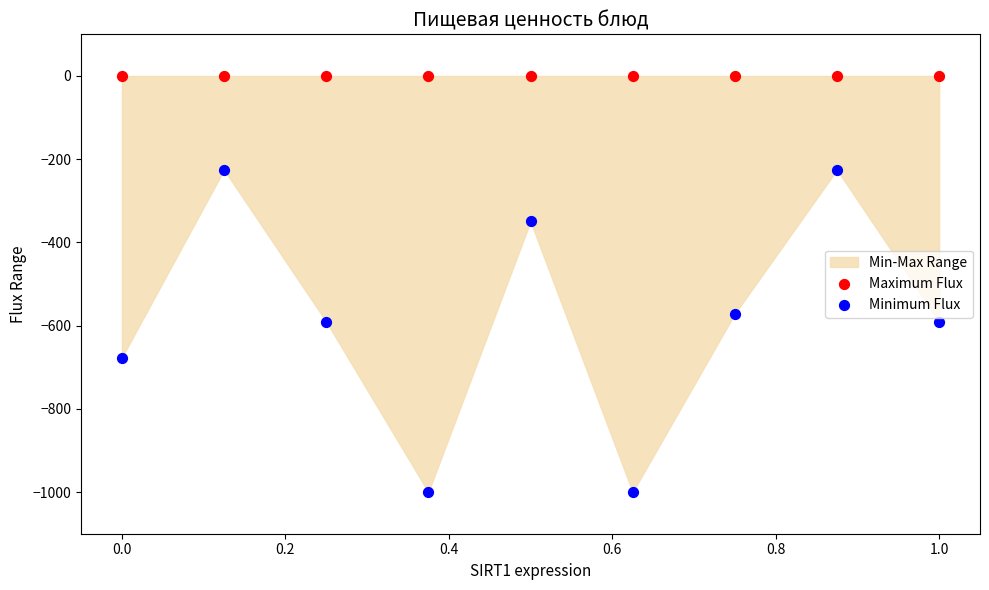

Which series contains the lowest Y value?

Minimum Flux